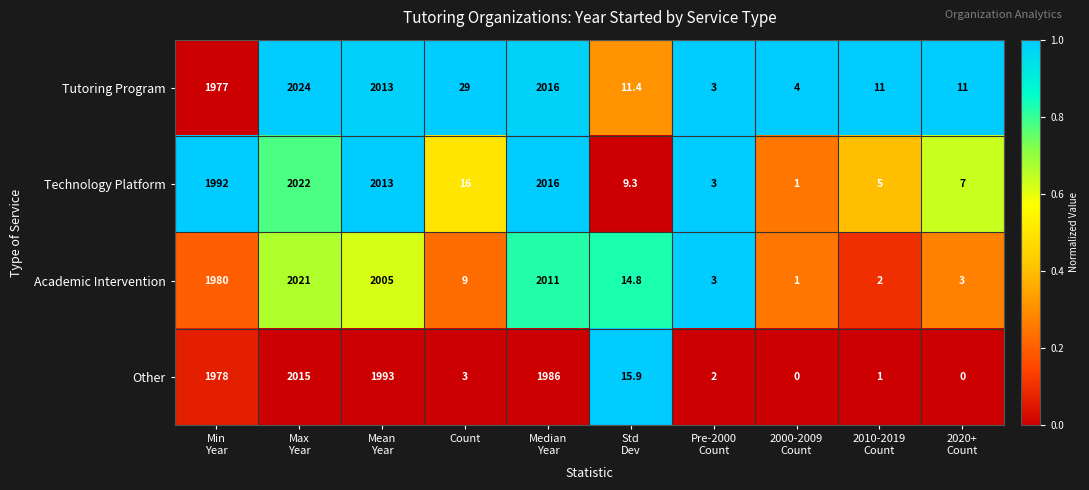

At how many categories does at least one series exceed 34?

4